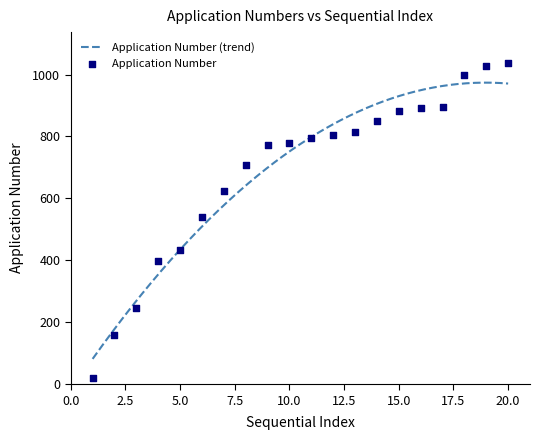

Which has a higher value, 15 or 19?

19